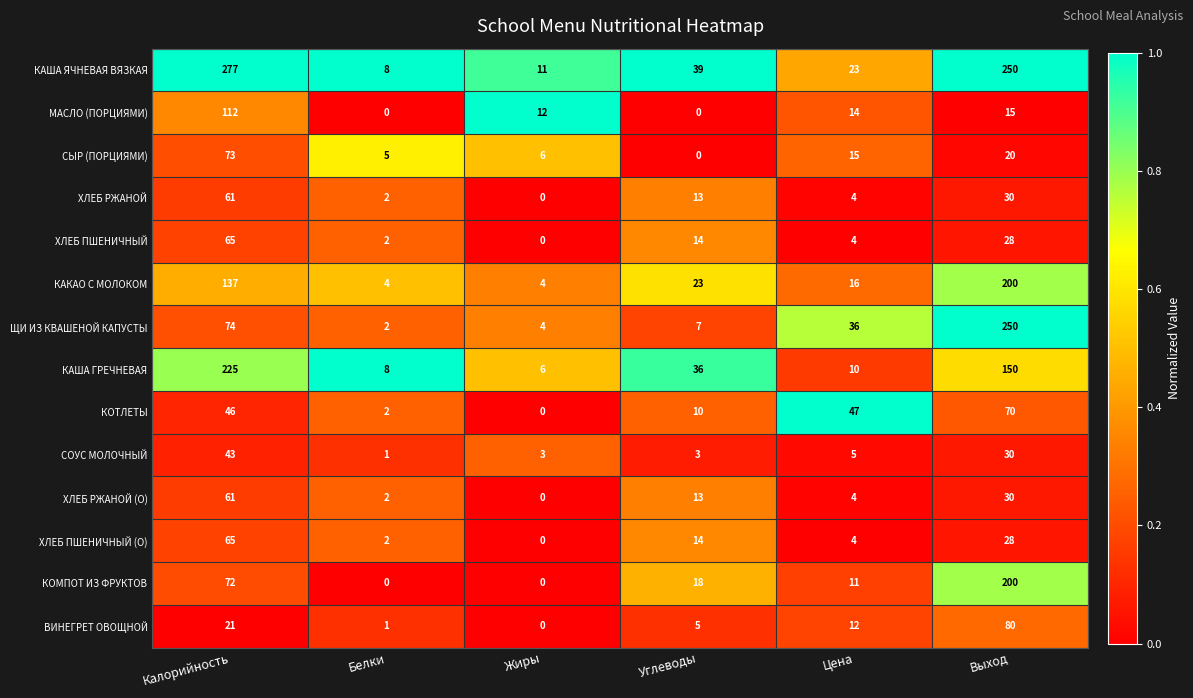

Which category has the highest value across all series?

Калорийность